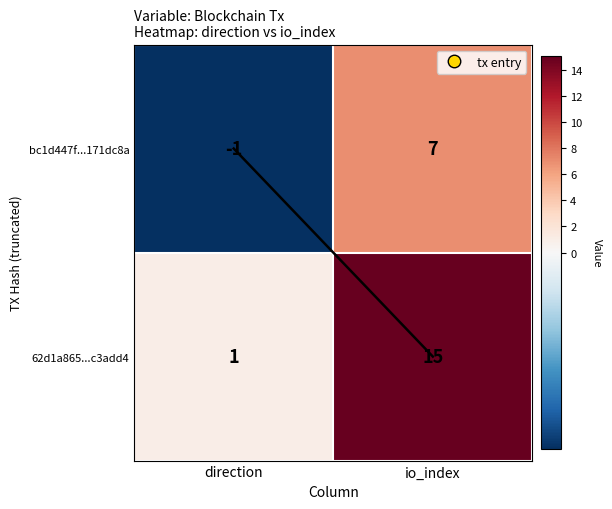

Which series has the largest total across all categories?

62d1a865...c3add4